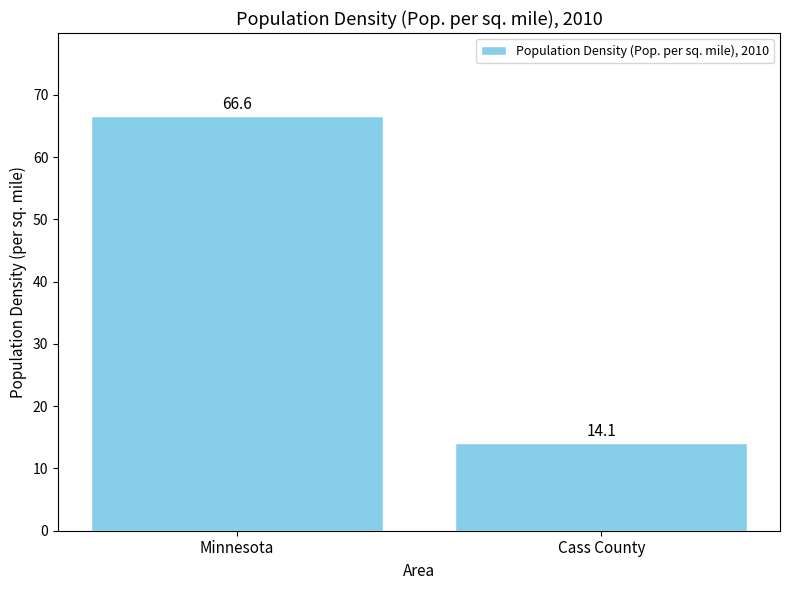

Reading left to right, transcribe all the data shown in this chart.

66.6	14.1